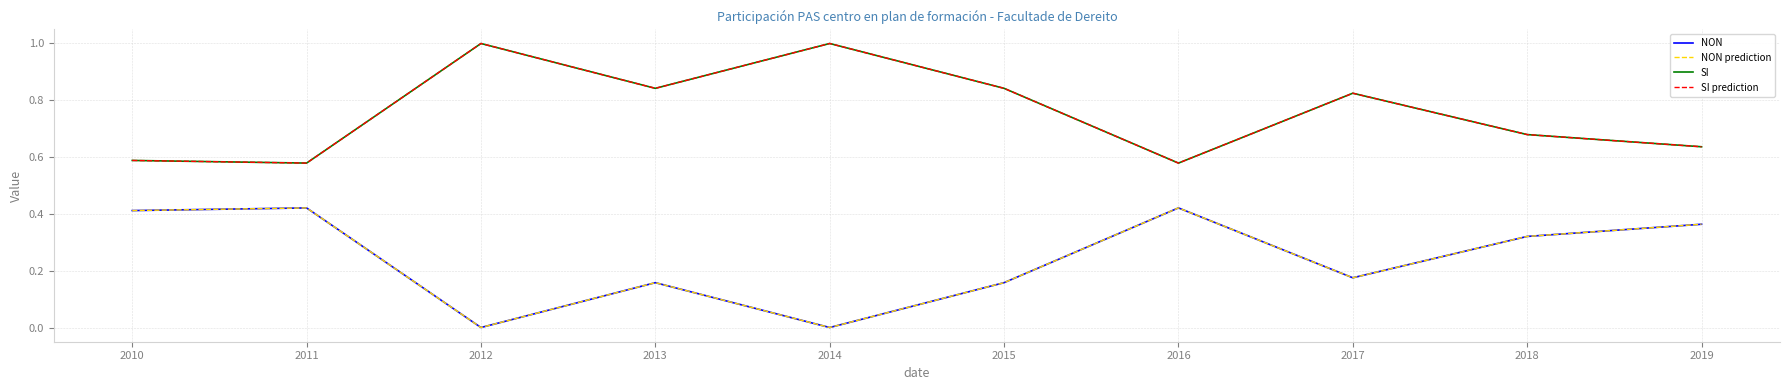

Does the chart have visible grid lines?

Yes